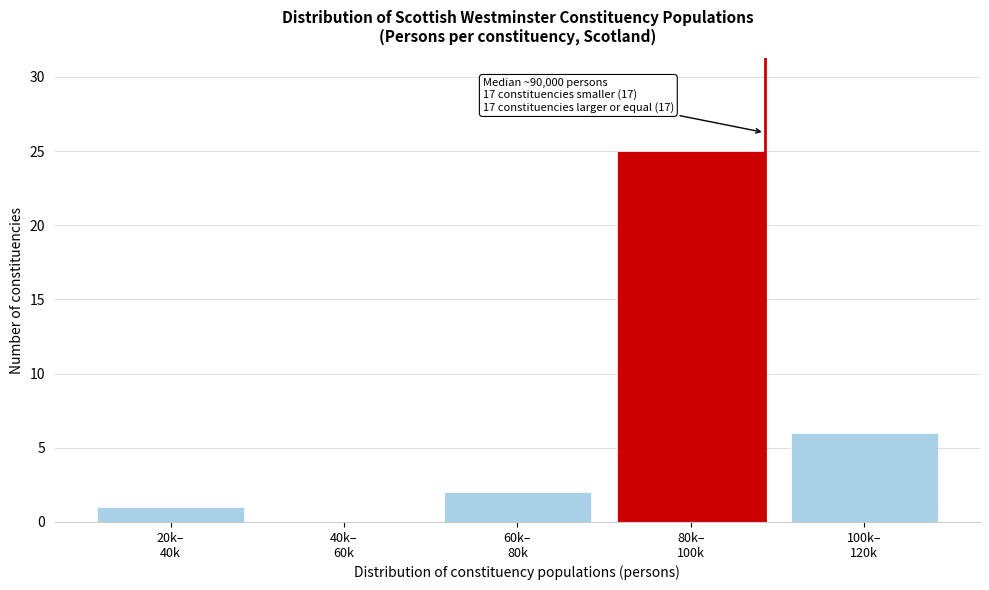

What is the maximum value shown in the chart?

25